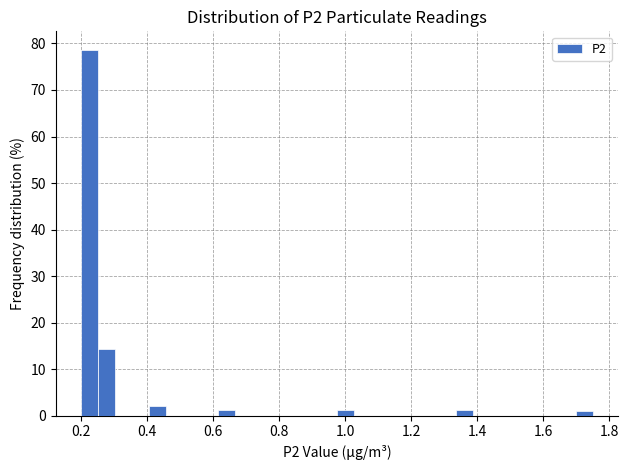

Read against the x-axis, roughly where is the centre of the tallest bar?

0.22